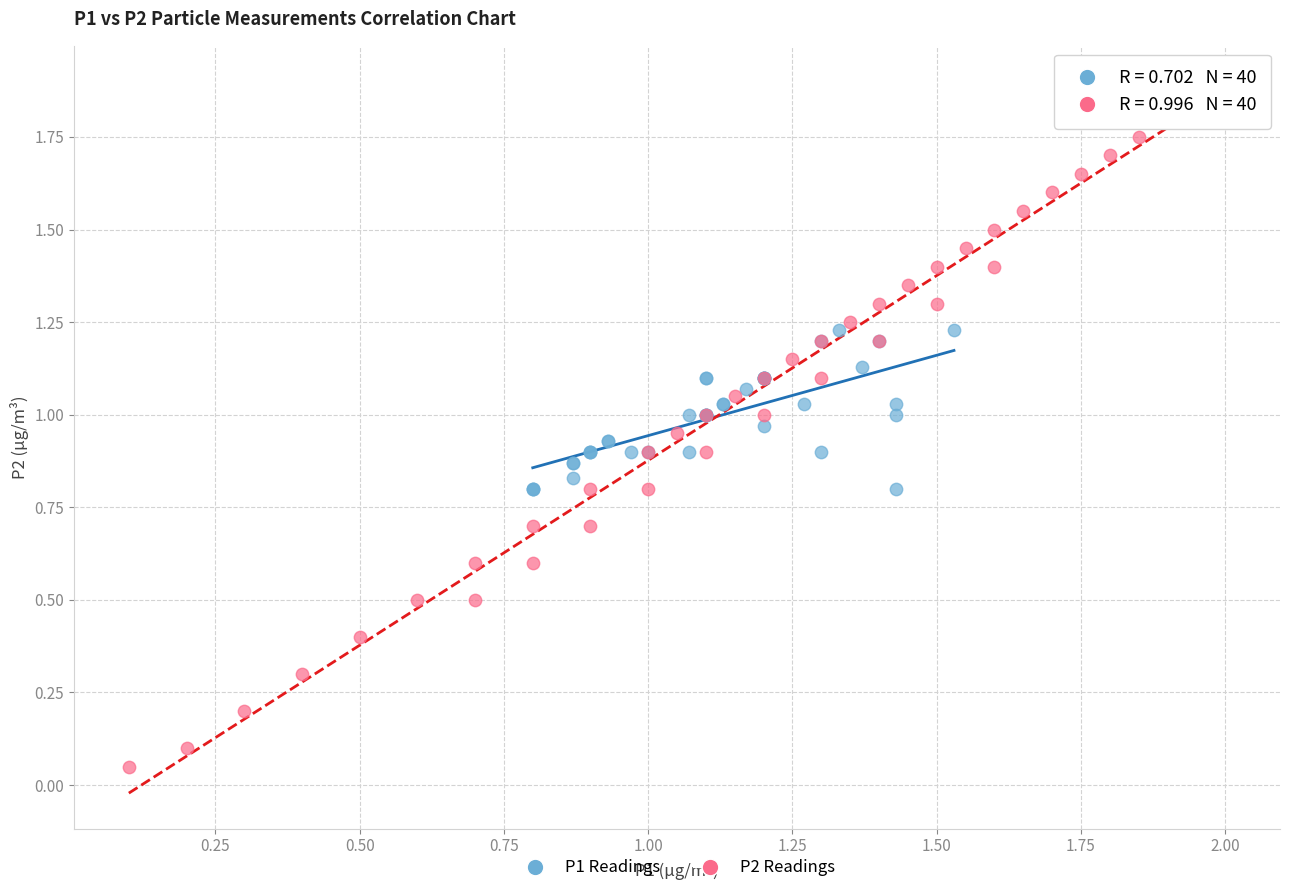

Which series reaches the minimum Y coordinate?

P2 Readings